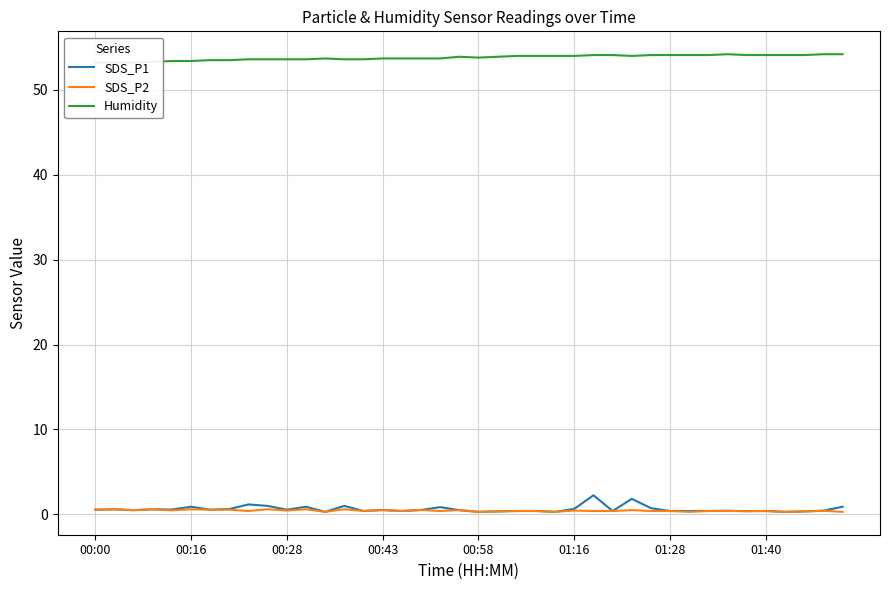

What is the greatest value displayed?

54.2